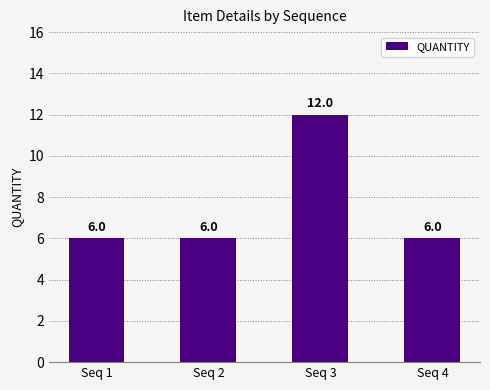

Between Seq 1 and Seq 3, which is larger?

Seq 3